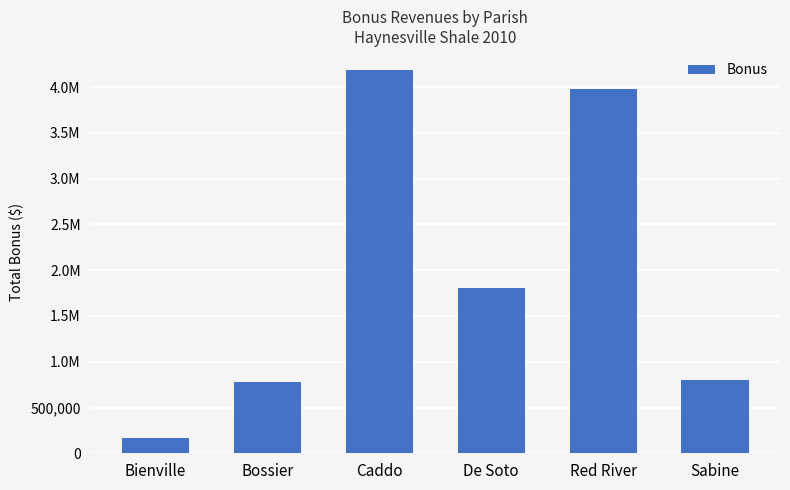

Are the bars horizontal?

No